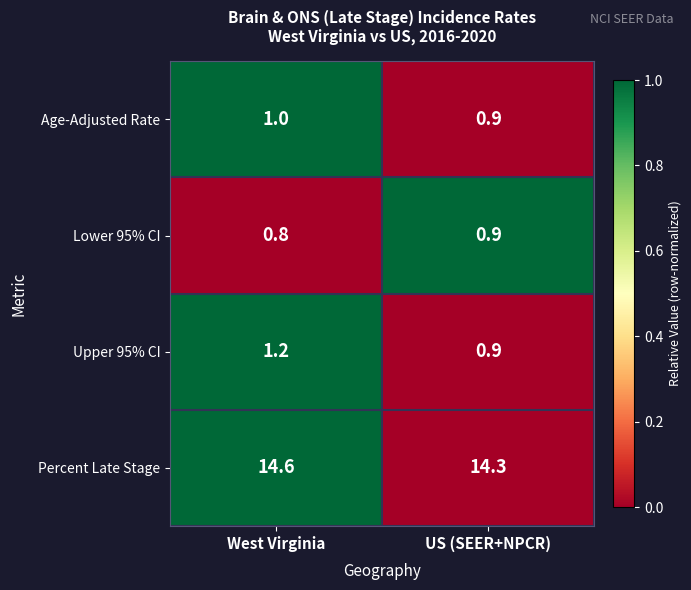

What is the difference between the highest and lowest values at US (SEER+NPCR)?

13.4